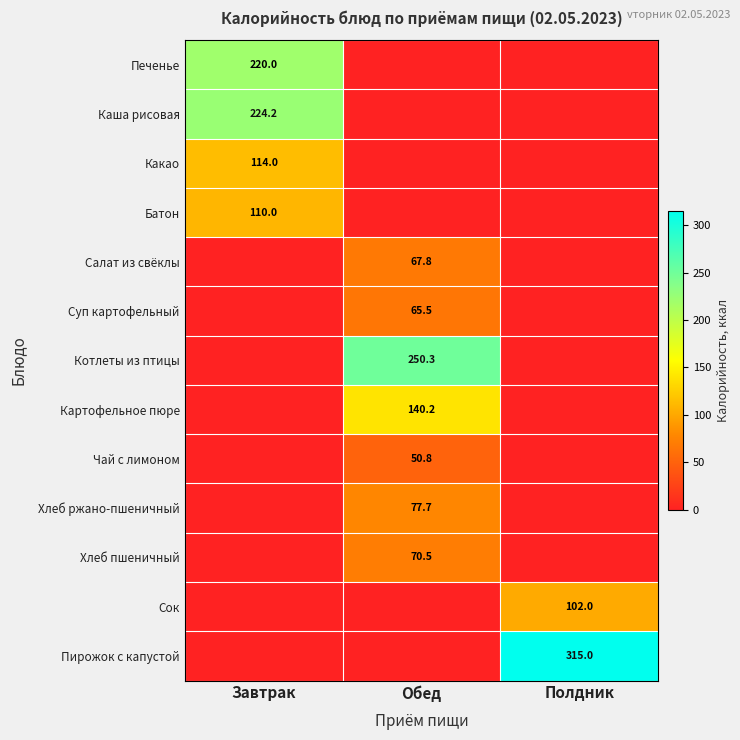

The value of Чай с лимоном at Обед is 34.5. True or false?

False